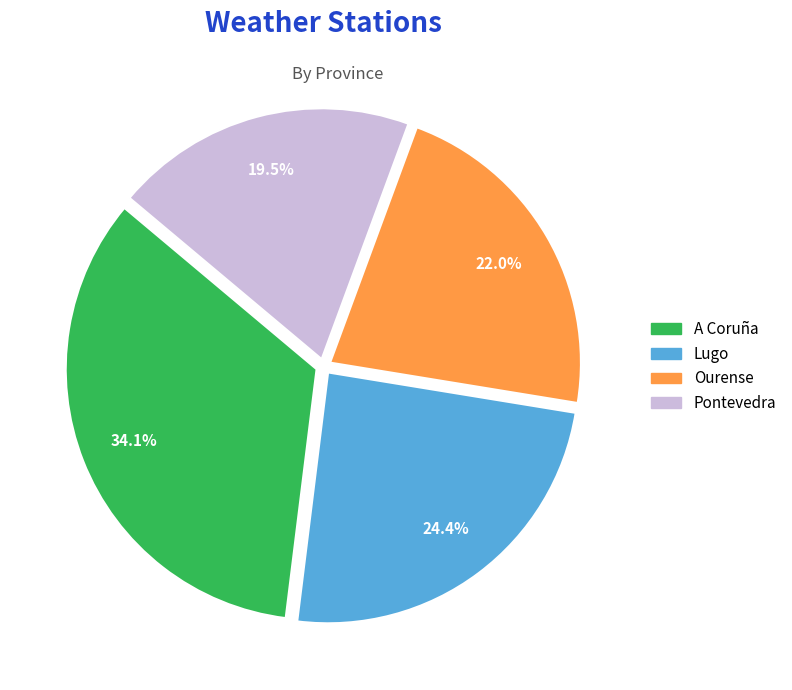

Does any single category account for the majority?

No